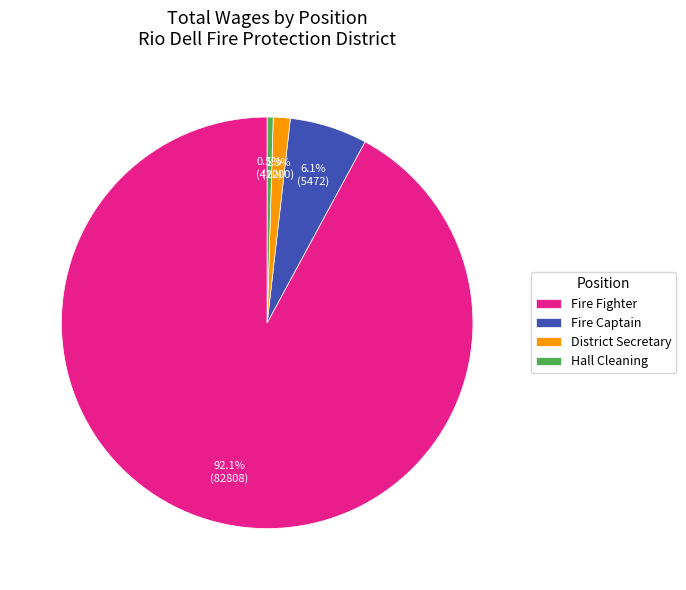

Count the number of slices in the pie.

4